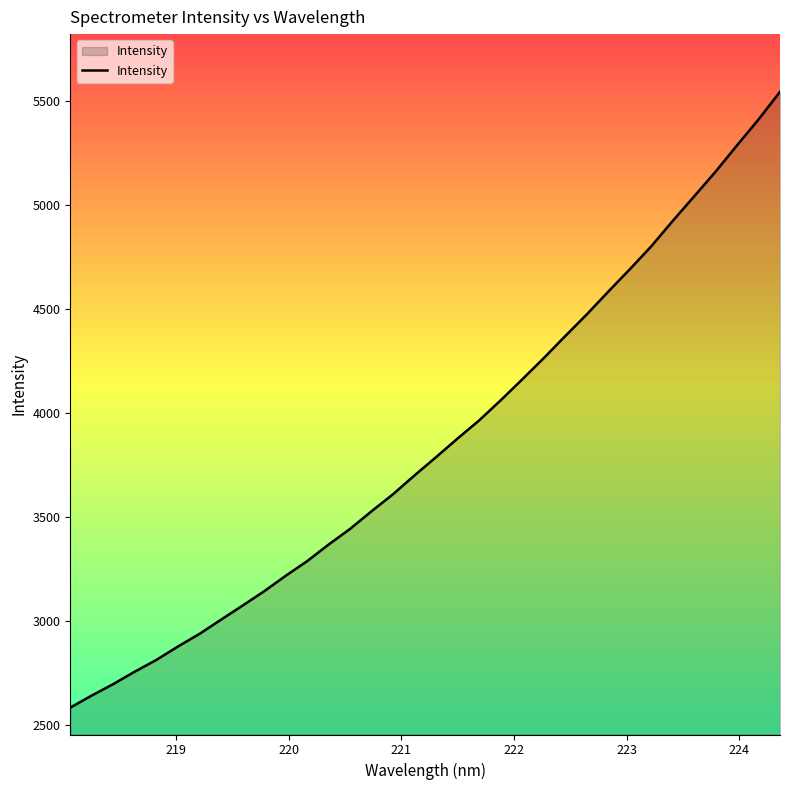

What is the smallest value displayed?

2584.4